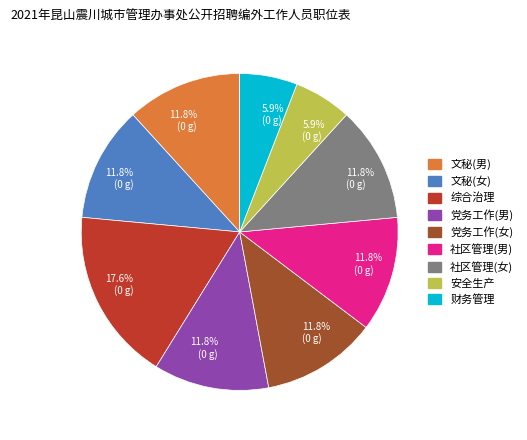

Which slice is the largest?

综合治理